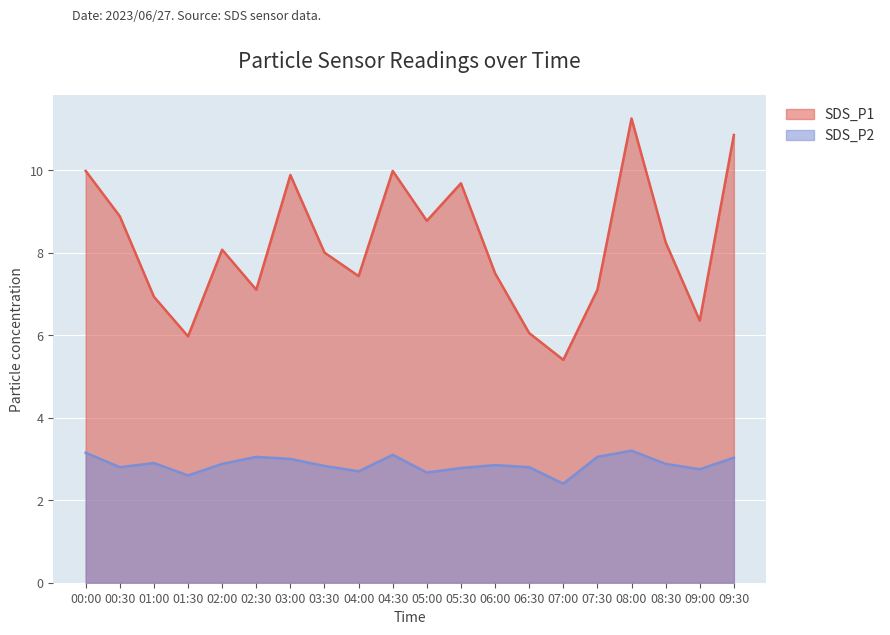

What are all the series names shown in the legend?

SDS_P1, SDS_P2